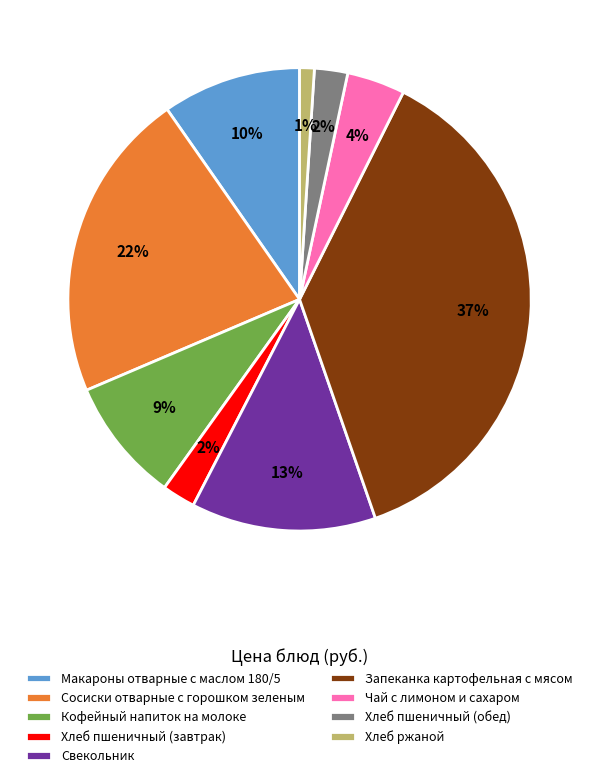

Between Свекольник and Хлеб ржаной, which is larger?

Свекольник